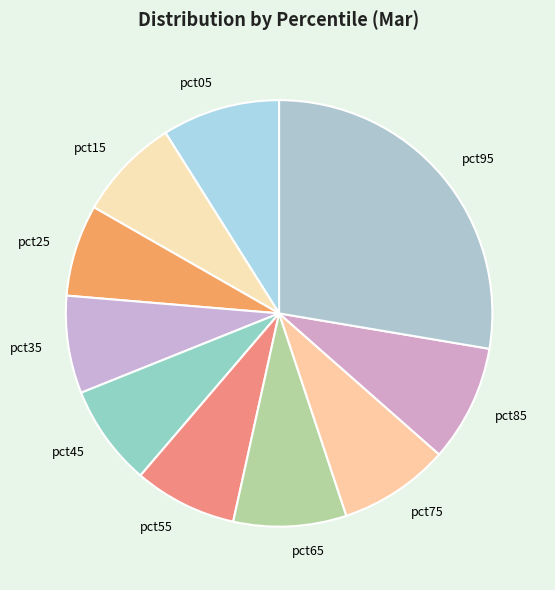

Is the sum of pct95 and pct45 greater than half?

No